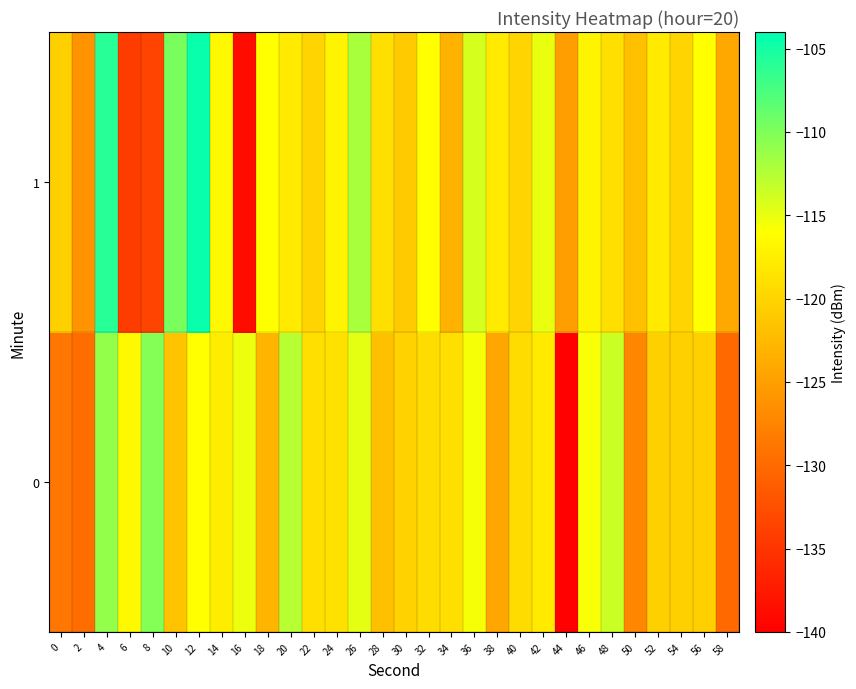

At 0, list the series in order from smallest to largest.

0, 1